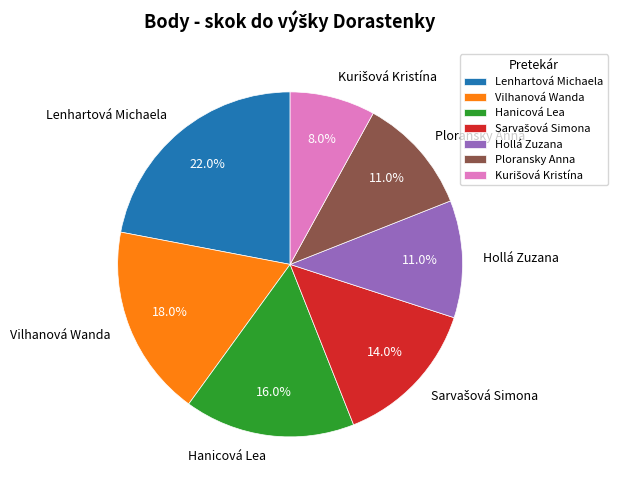

True or false: Hanicová Lea accounts for 16% of the total.

True